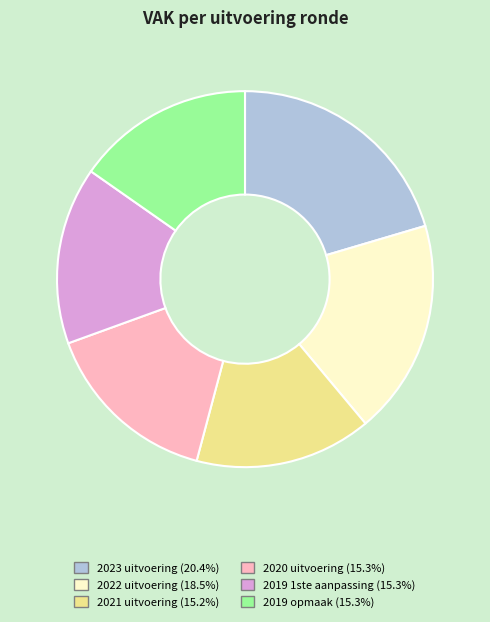

Do 2023 uitvoering and 2019 1ste aanpassing together represent more than half of the pie?

No